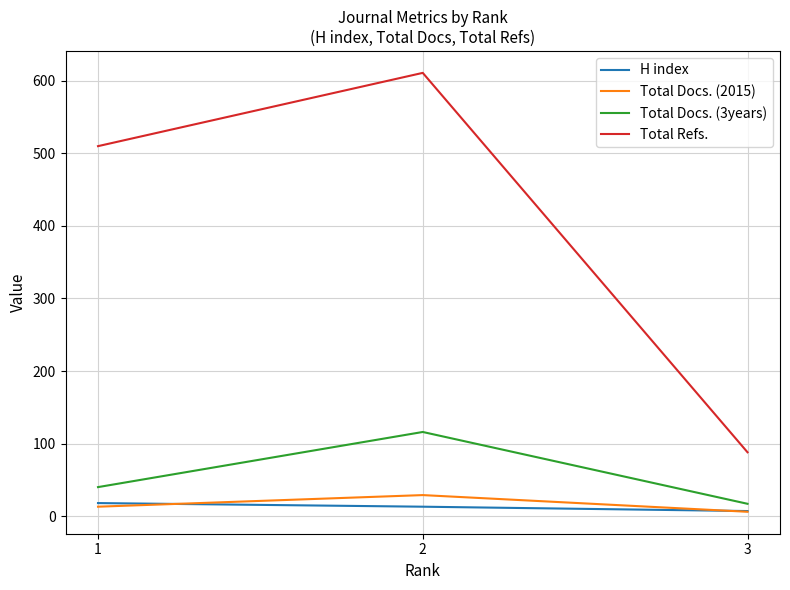

What is the difference between the second highest and minimum values in the H index series?

6